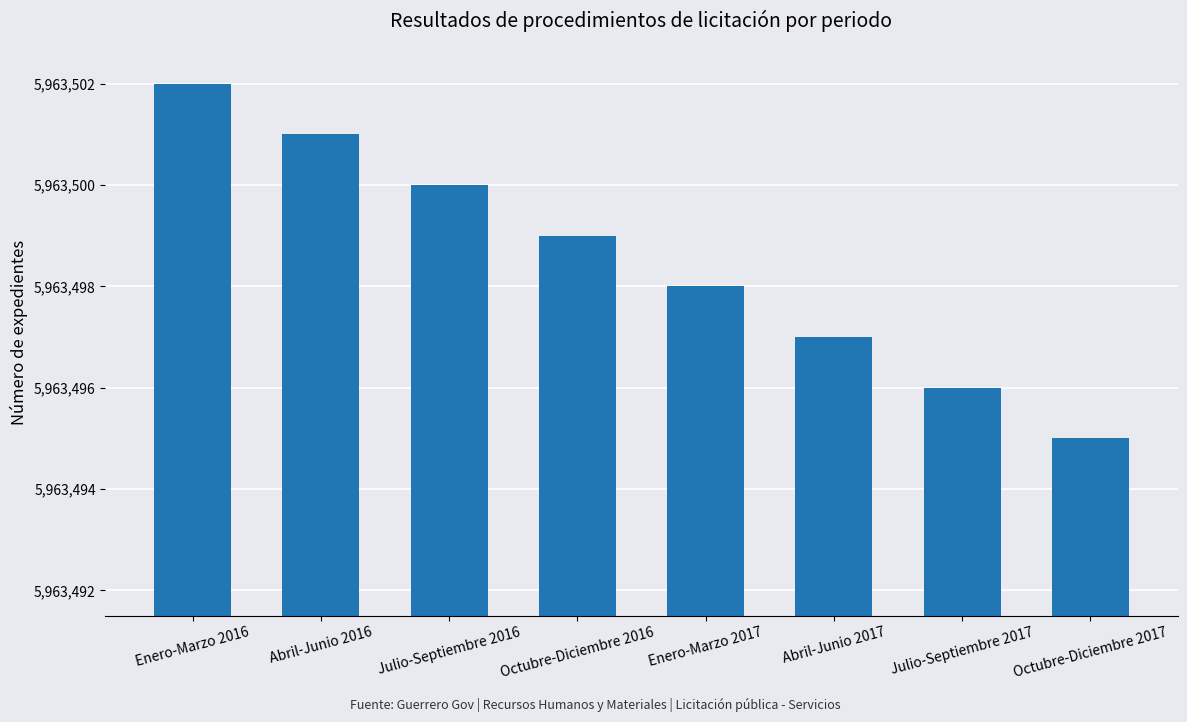

What is the minimum value shown in the chart?

5963495